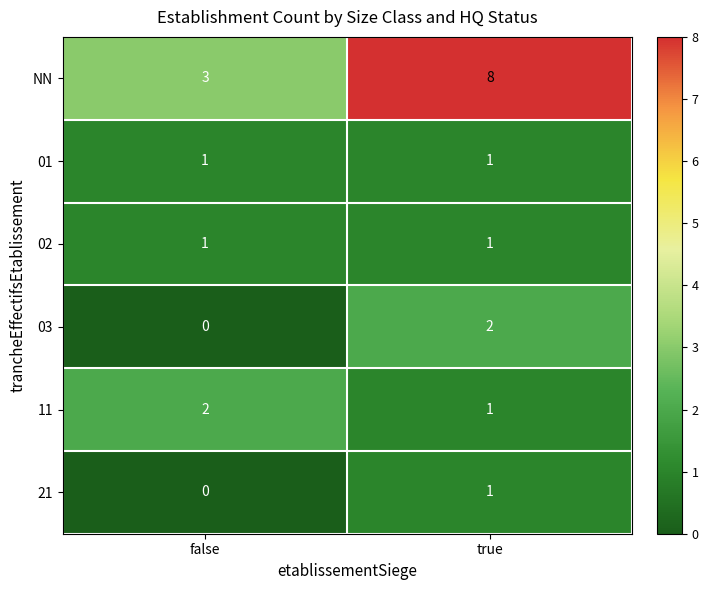

At which label is 21 closest to 0?

false